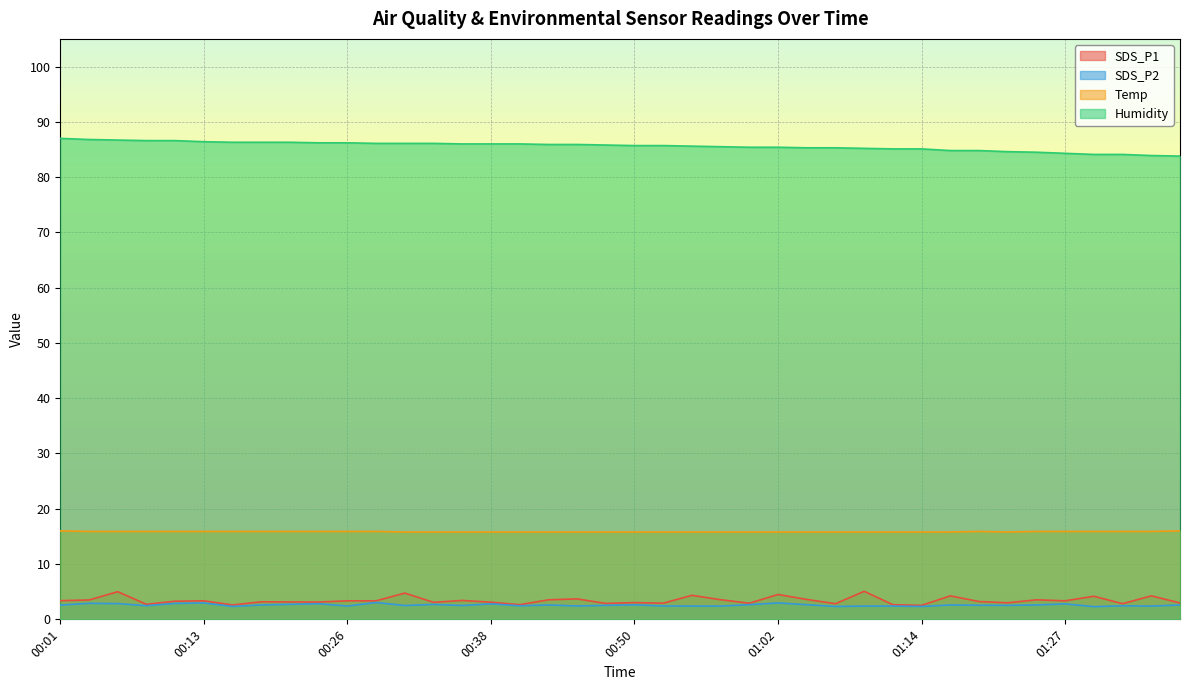

How many data points in SDS_P1 are less than 3?

11